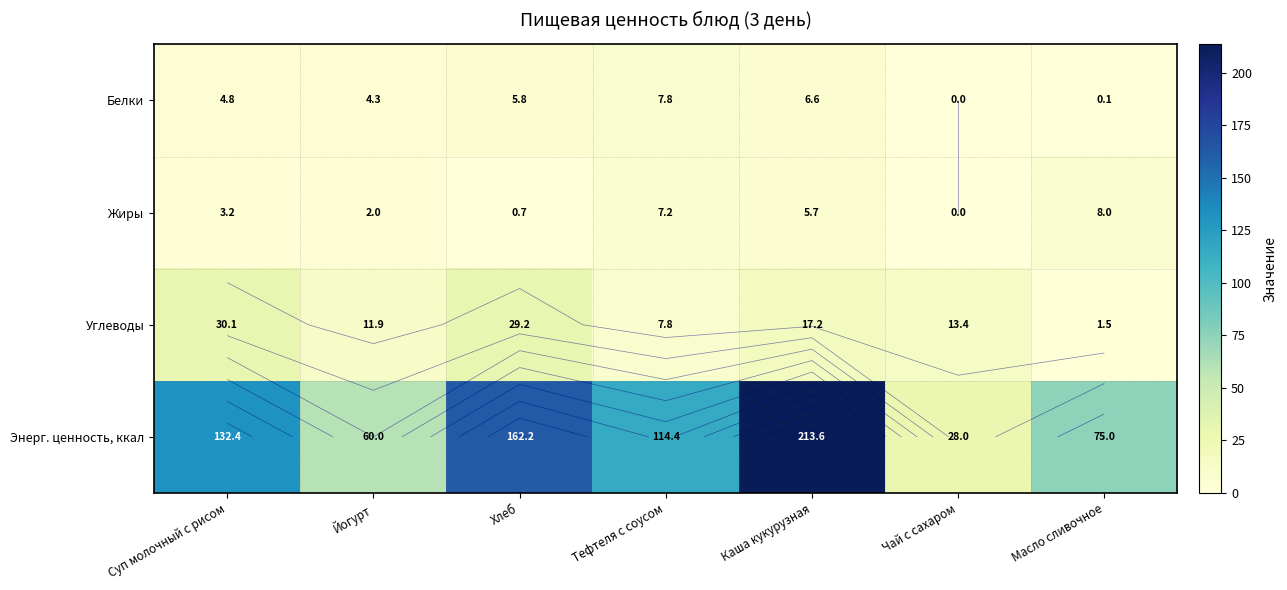

What is the maximum value for Энерг. ценность, ккал?

213.6